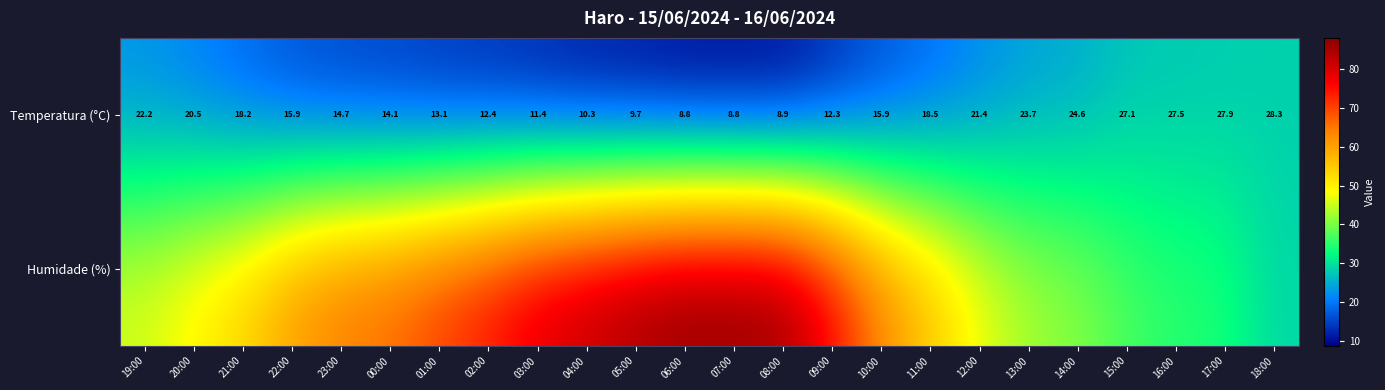

True or false: Temperatura (°C) has a value of 45.4 at 18:00.

False